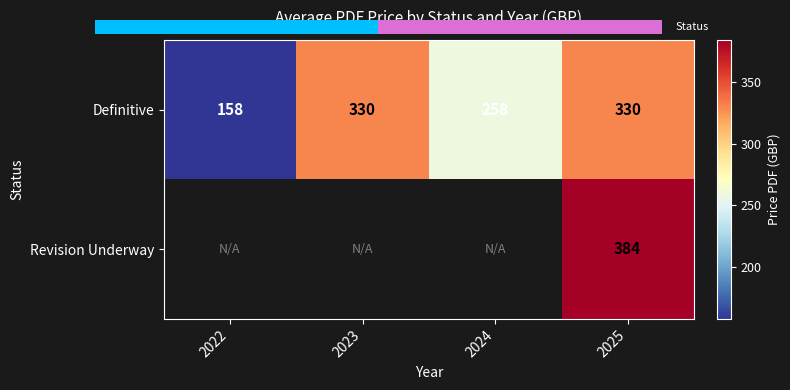

What is the smallest value displayed?

158.0